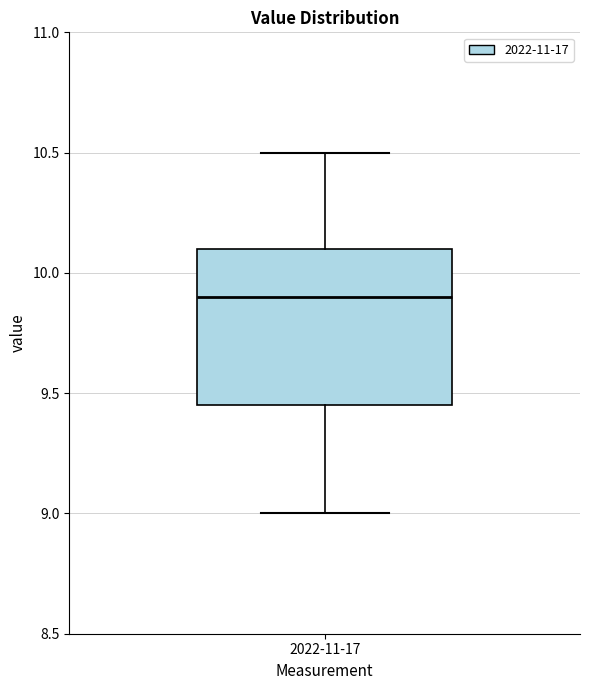

Where does the lower whisker of the box for 2022-11-17 end on the y-axis? The values are not printed on the chart, so give them approximately, as read against the axis.

9.00